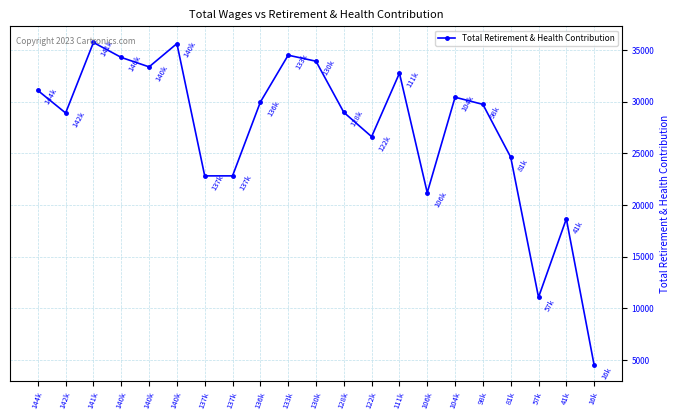

Is it true that the value at 133k is 11840?

False